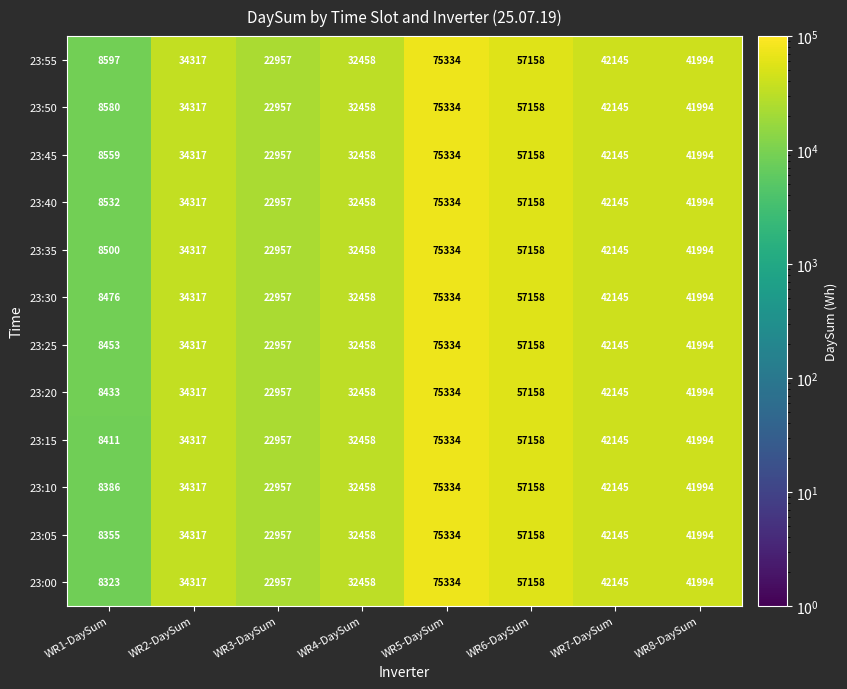

Which label corresponds to the smallest value in the chart?

WR1-DaySum